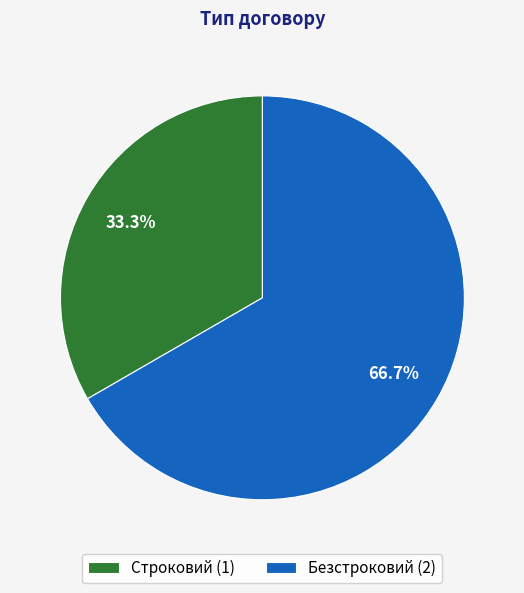

Rank the categories by value from highest to lowest.

Безстроковий, Строковий